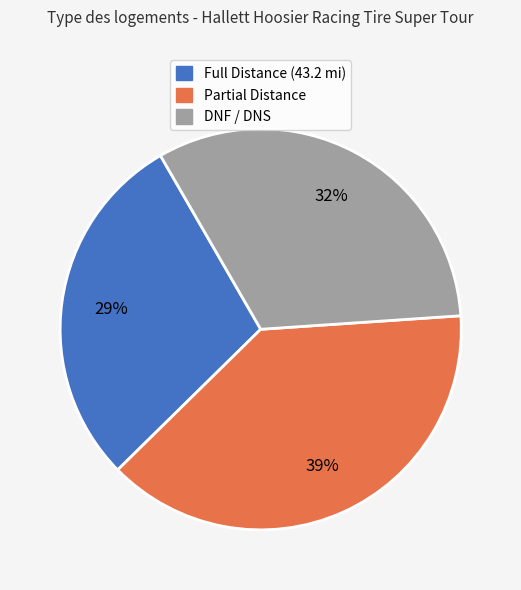

Count the number of slices in the pie.

3